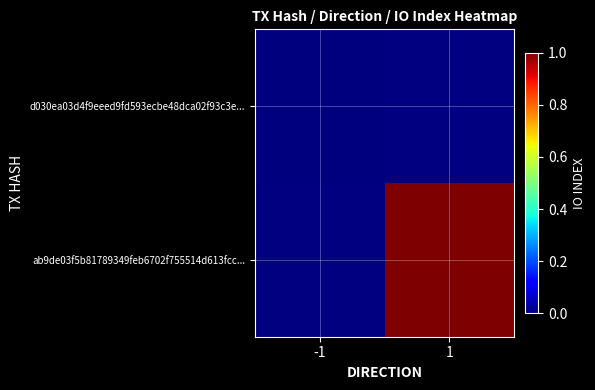

List the labels in order of ab9de03f5b81789349feb6702f755514d613fcc... value, smallest first.

-1, 1